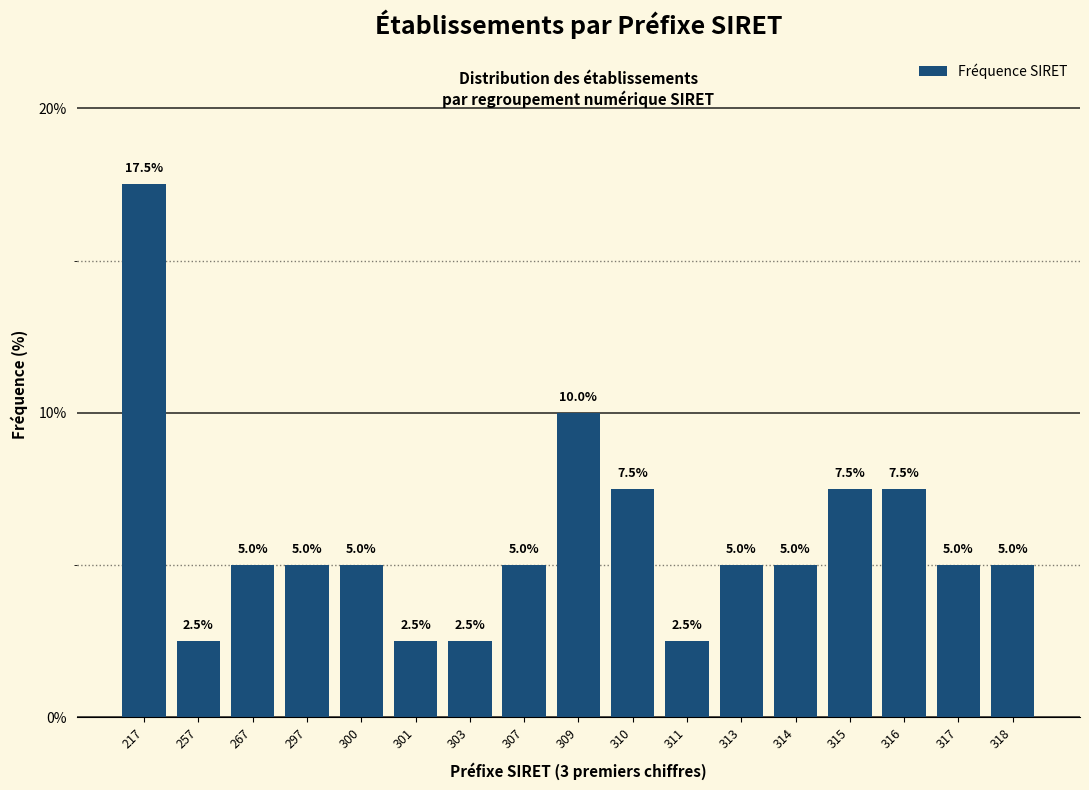

Reading left to right, transcribe all the data shown in this chart.

17.5	2.5	5.0	5.0	5.0	2.5	2.5	5.0	10.0	7.5	2.5	5.0	5.0	7.5	7.5	5.0	5.0